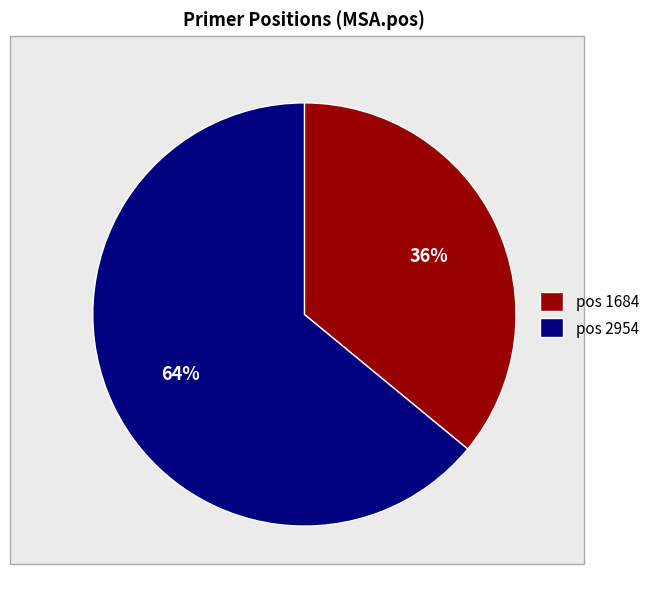

Is the sum of pos 2954 and pos 1684 greater than half?

Yes